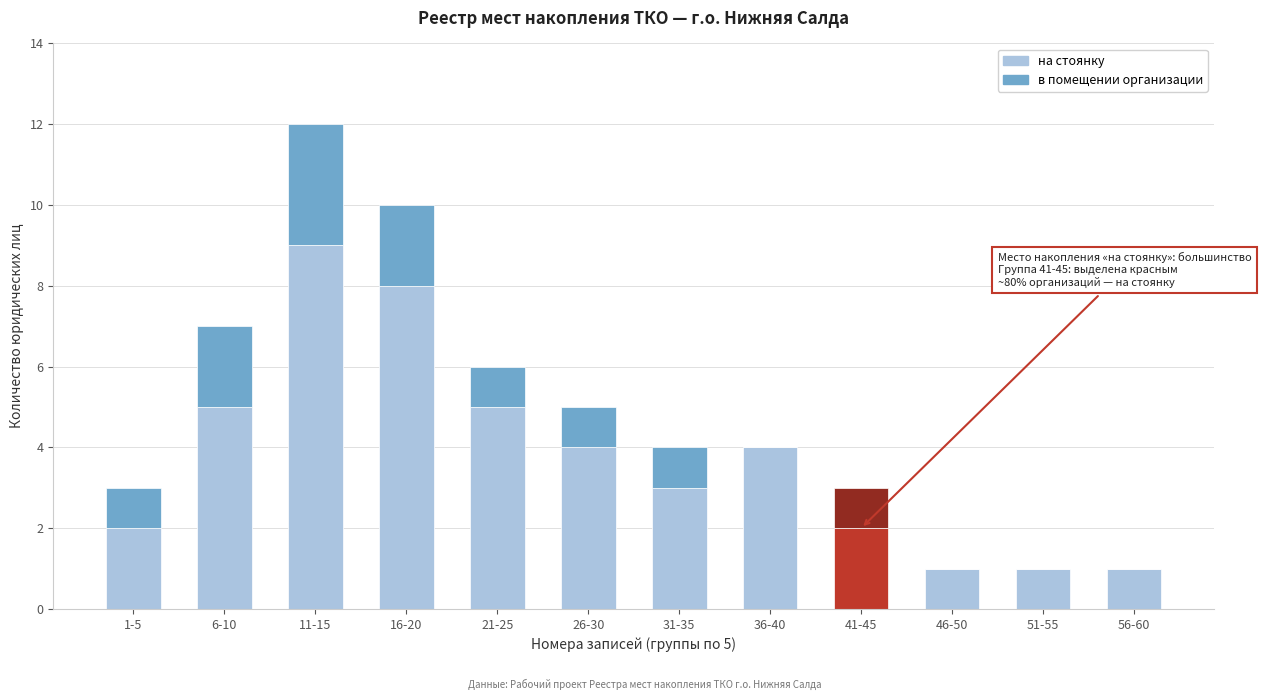

Reading right to left, what are the values for на стоянку?

56-60=1	51-55=1	46-50=1	41-45=2	36-40=4	31-35=3	26-30=4	21-25=5	16-20=8	11-15=9	6-10=5	1-5=2